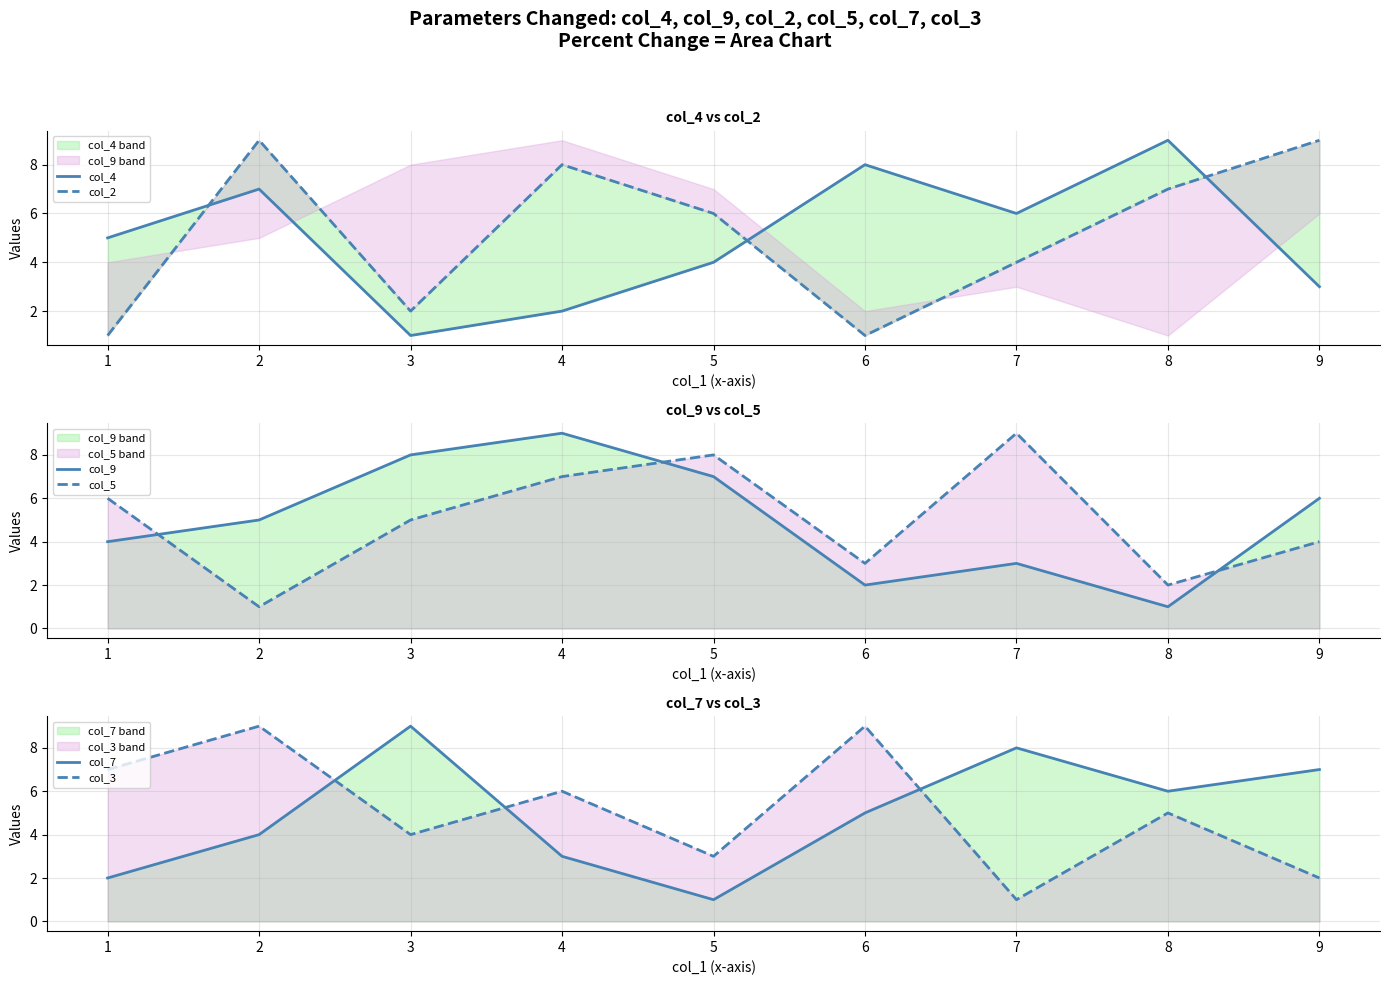

The col_7 series shows 7 at 9. True or false?

True